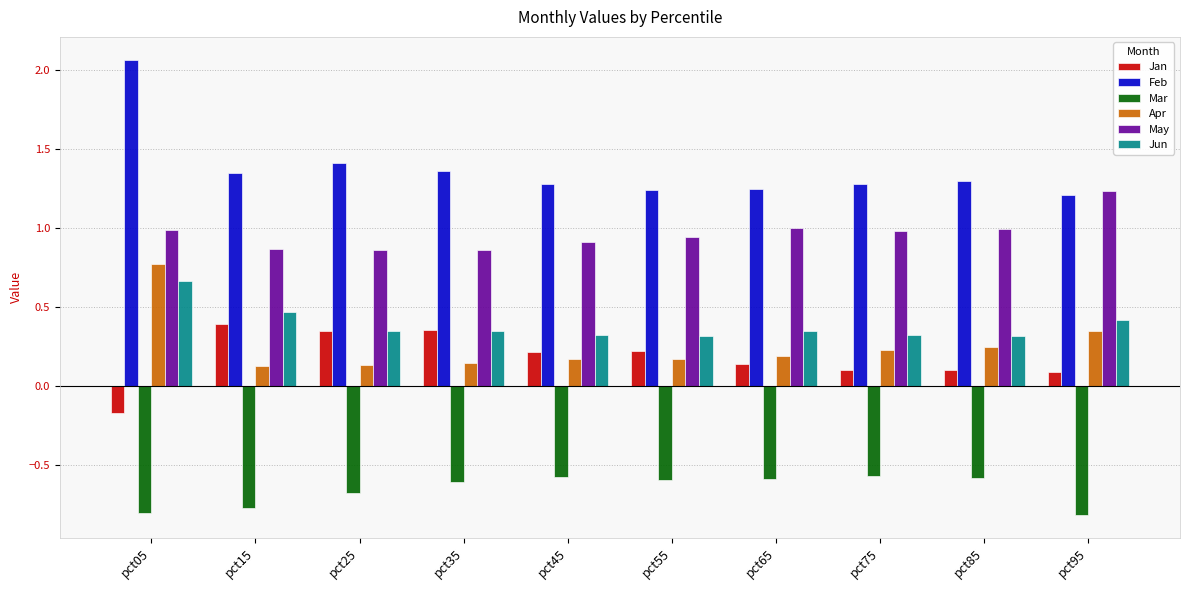

The Apr series shows 1.2 at pct05. True or false?

False